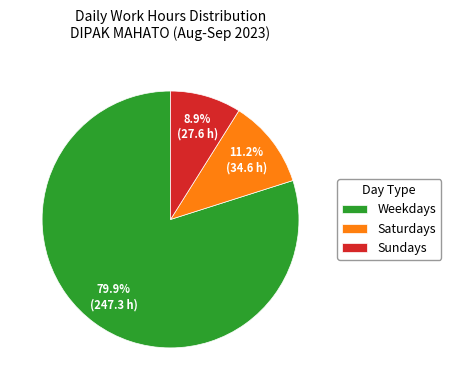

Does any single category account for the majority?

Yes